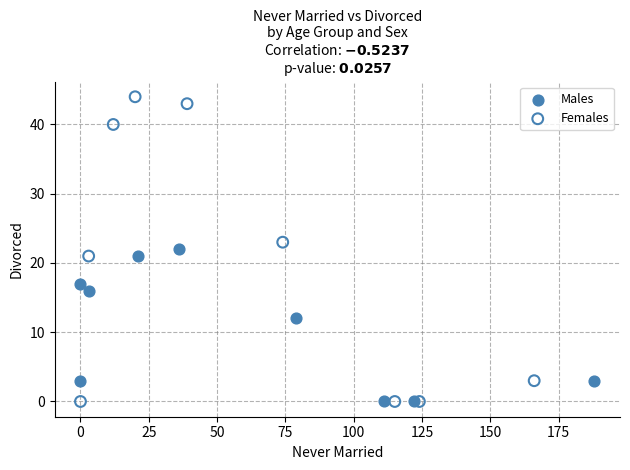

Which series has the largest Y range (max minus min)?

Females